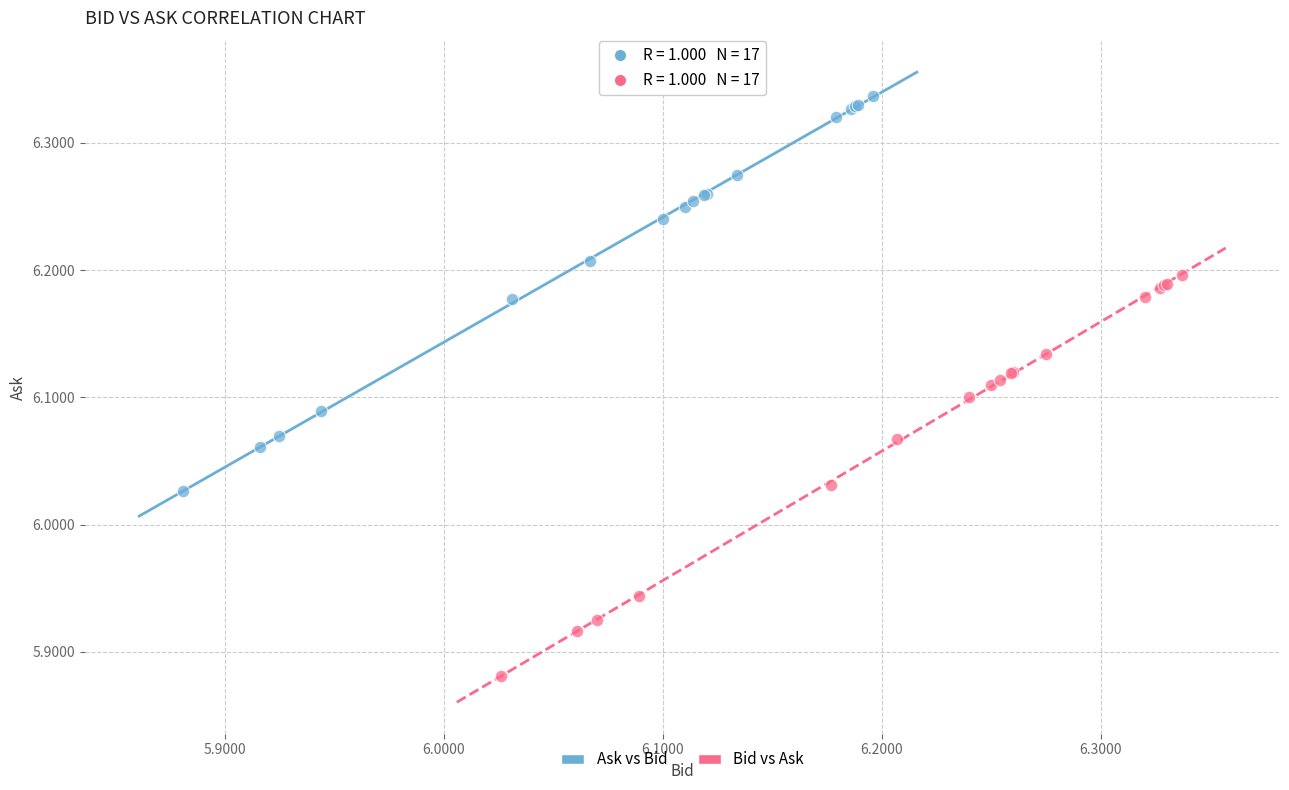

Which series reaches the maximum Y coordinate?

Ask vs Bid